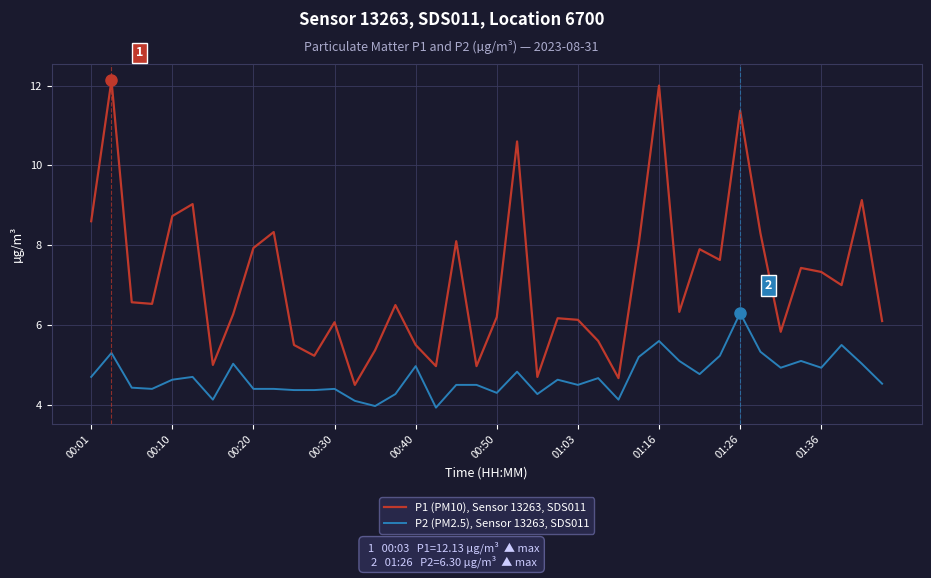

How many series are shown in this chart?

2